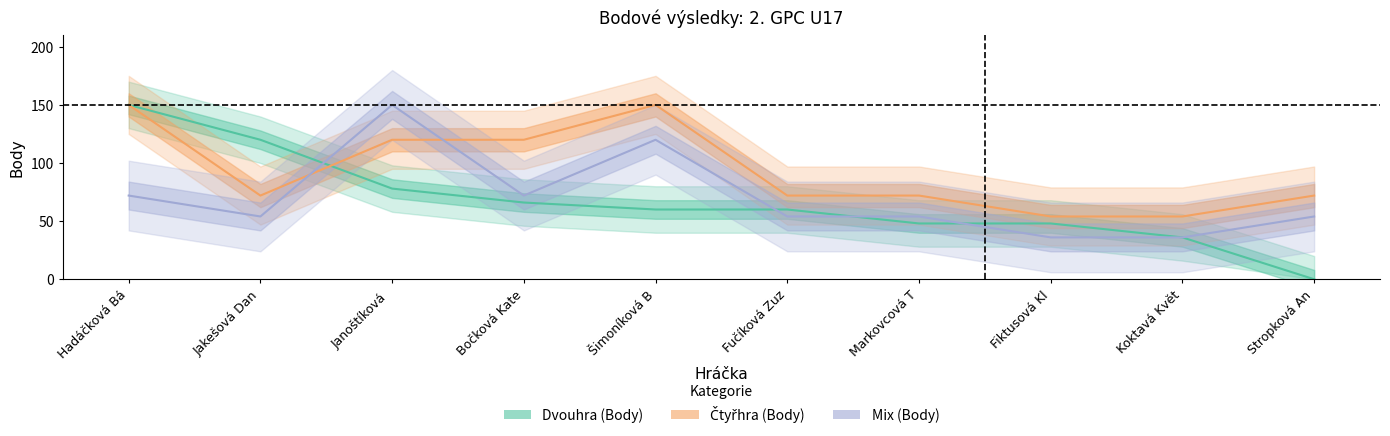

List the labels in order of Dvouhra (Body) value, largest first.

Hadáčková Bá, Jakešová Dan, Janoštíková, Bočková Kate, Šimoníková B, Fučíková Zuz, Markovcová T, Fiktusová Kl, Koktavá Květ, Stropková An